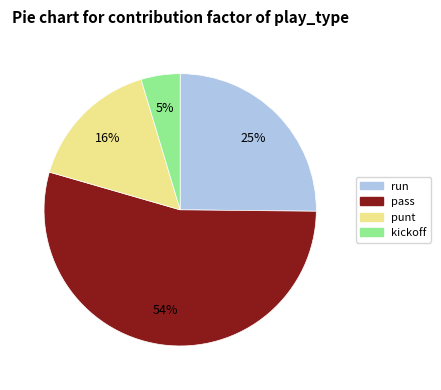

Is the sum of punt and pass greater than half?

Yes